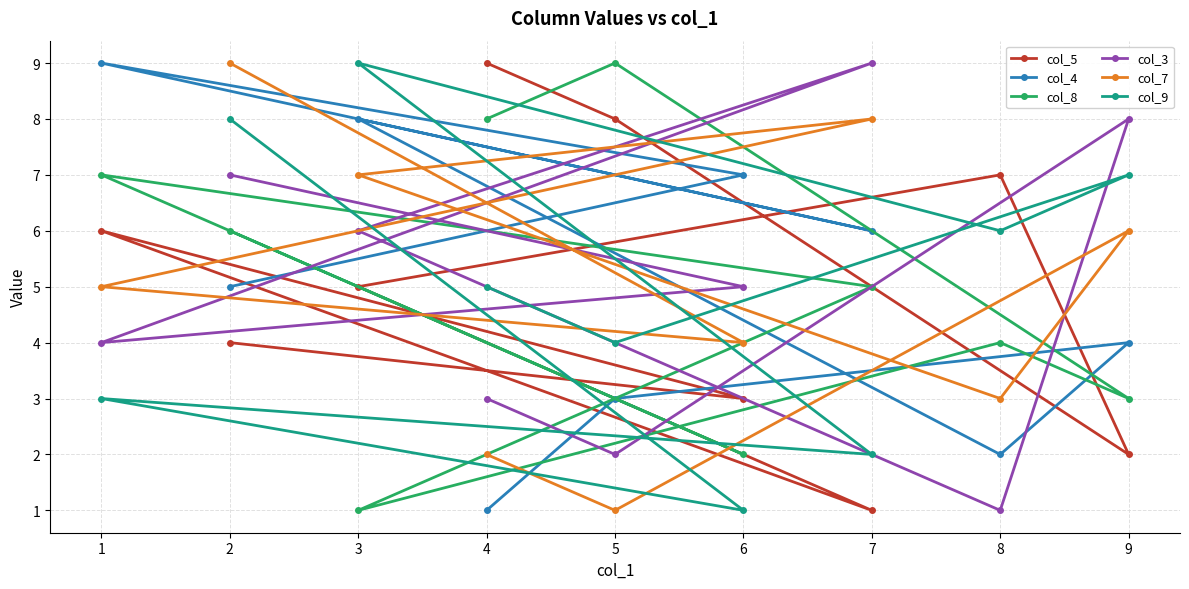

Does the chart have visible grid lines?

Yes